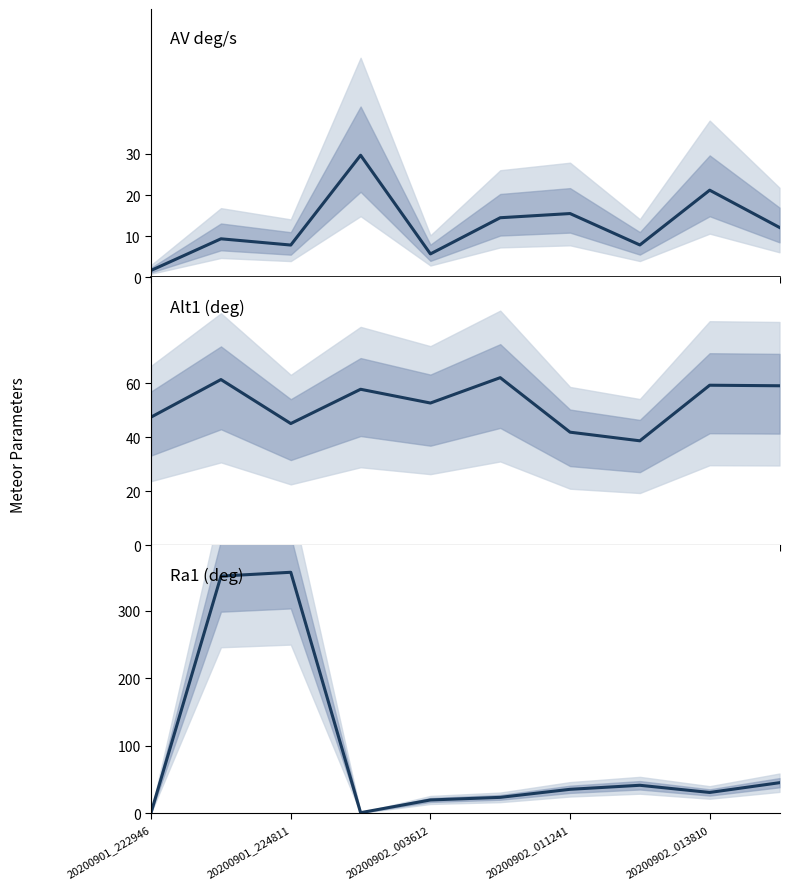

Does the chart have visible grid lines?

No